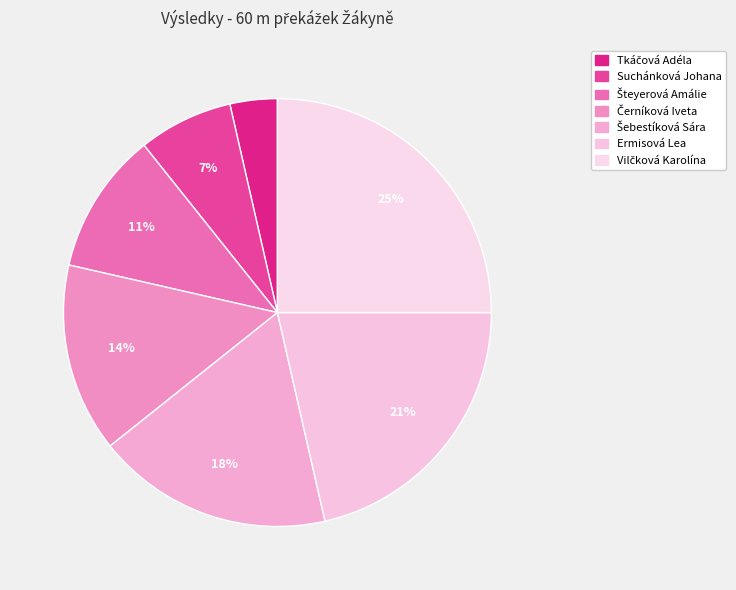

How many slices are in this pie chart?

7